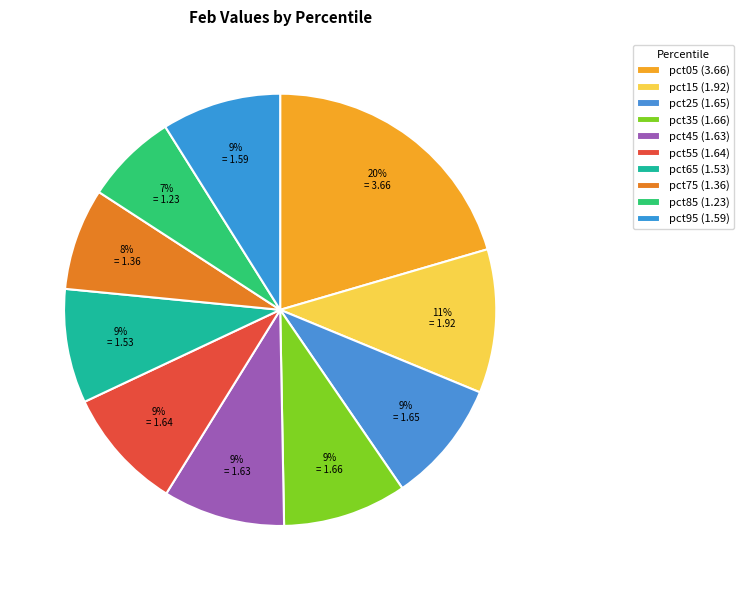

Does any single category account for the majority?

No